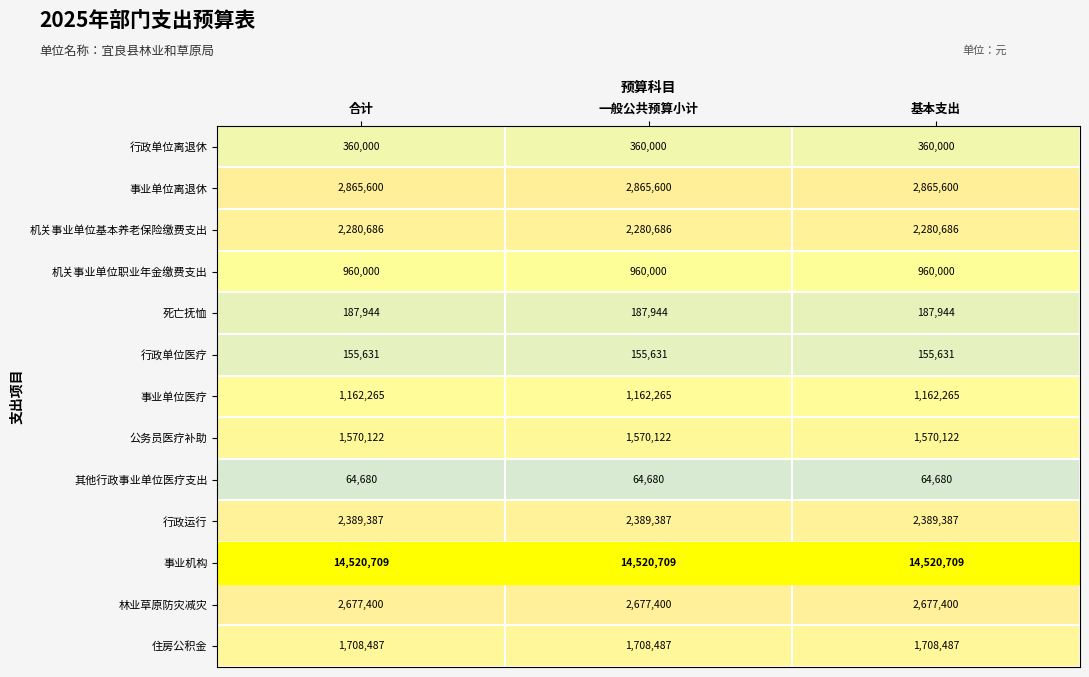

What is the average value of the 林业草原防灾减灾 series?

2677400